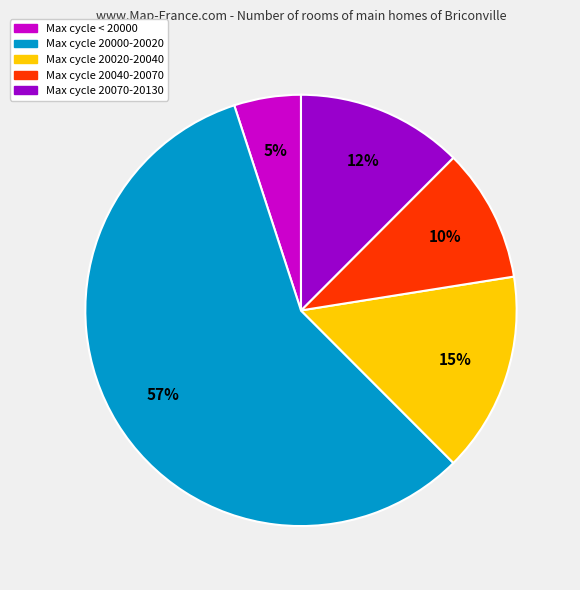

To the nearest percent, what is the average slice percentage?

20%